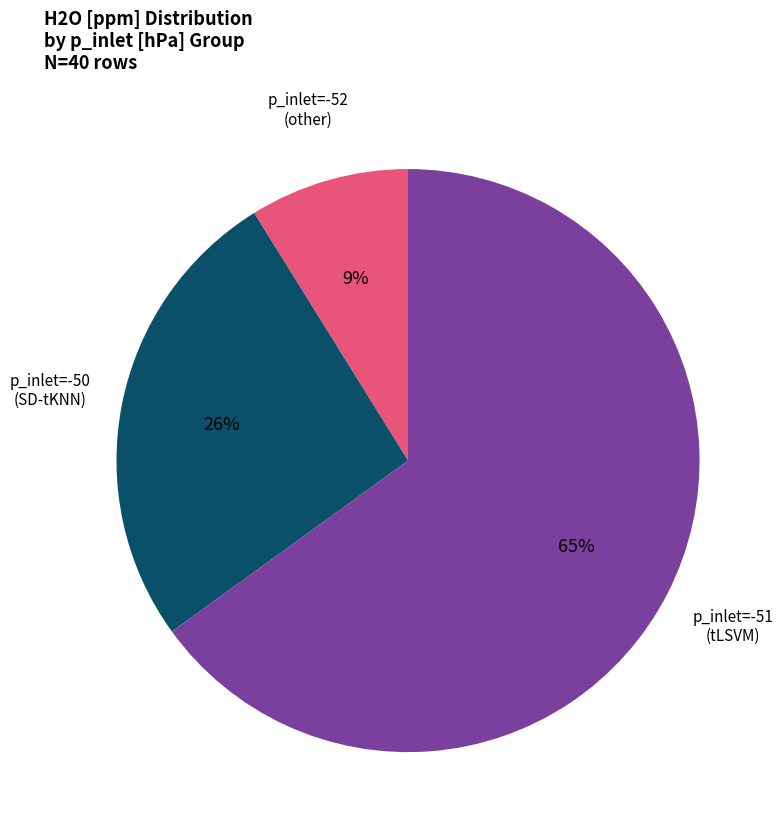

Do p_inlet=-51 and p_inlet=-50 together represent more than half of the pie?

Yes